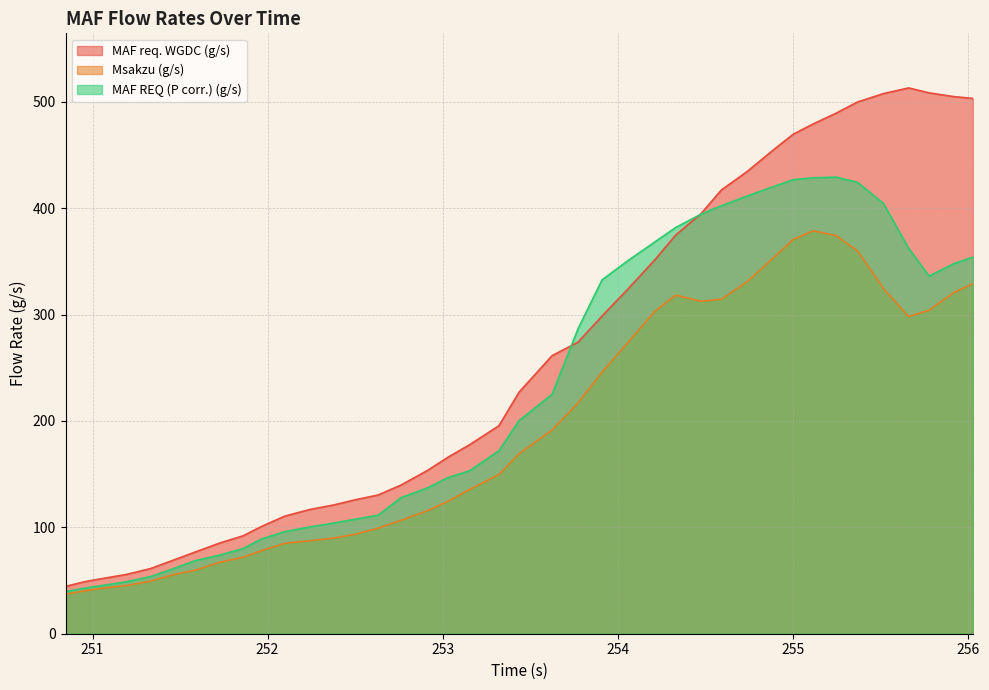

Rank the series by their maximum value, from lowest to highest.

Msakzu (g/s), MAF REQ (P corr.) (g/s), MAF req. WGDC (g/s)